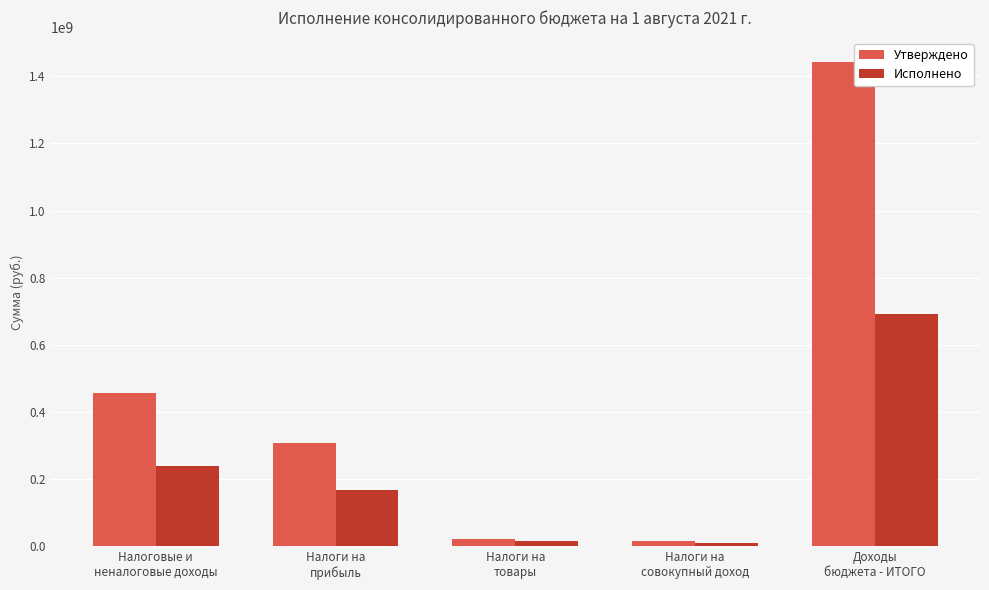

Rank the series at Налоговые и
неналоговые доходы from highest to lowest value.

Утверждено, Исполнено